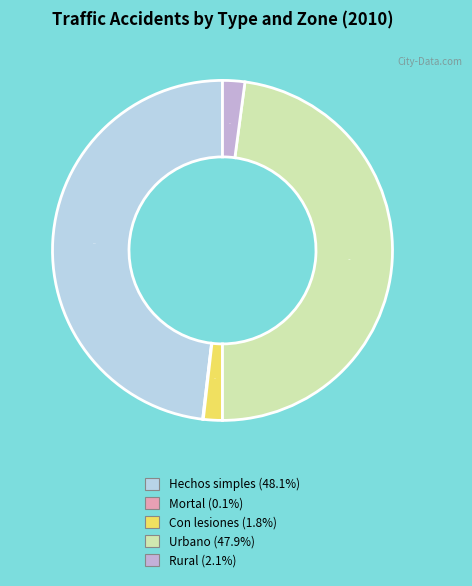

How much of the chart is everything except Rural?

97.9%